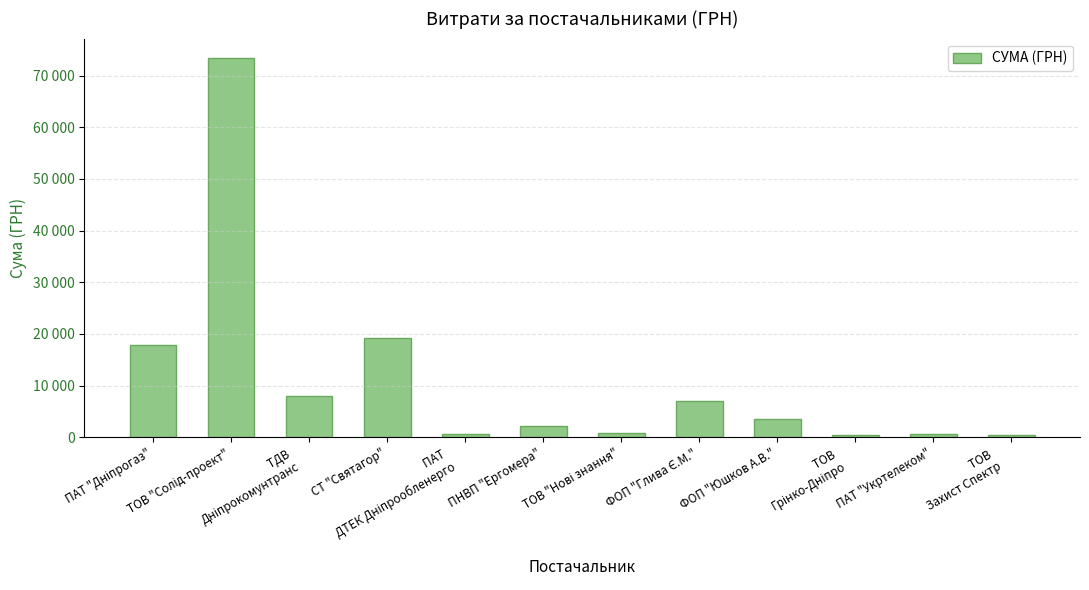

Are the bars horizontal?

No